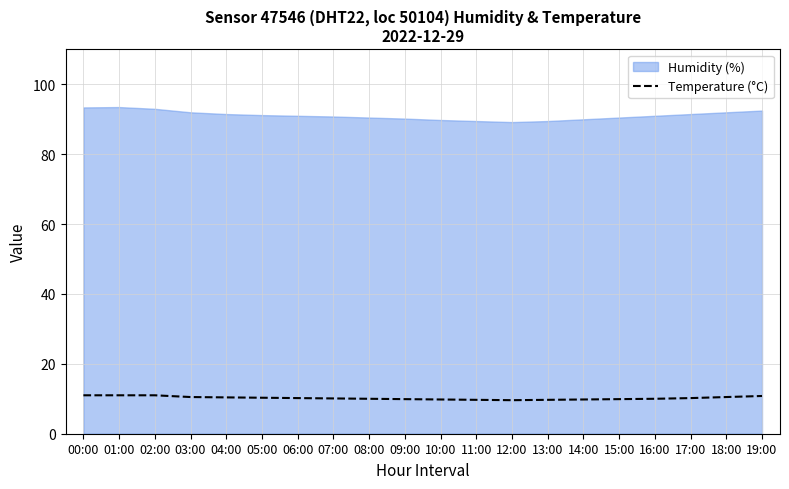

Is it true that Temperature (°C) equals 2.3 at 05:00?

False